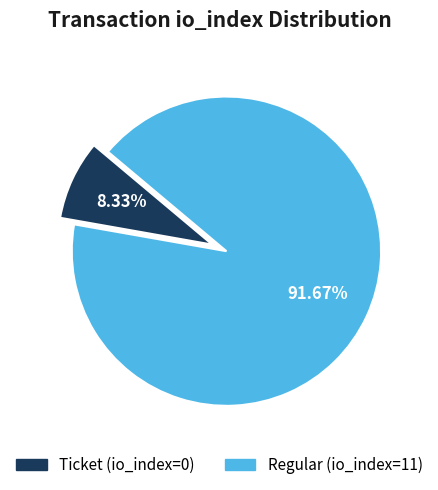

To the nearest percent, what is the difference between the largest and smallest slice percentages?

83%